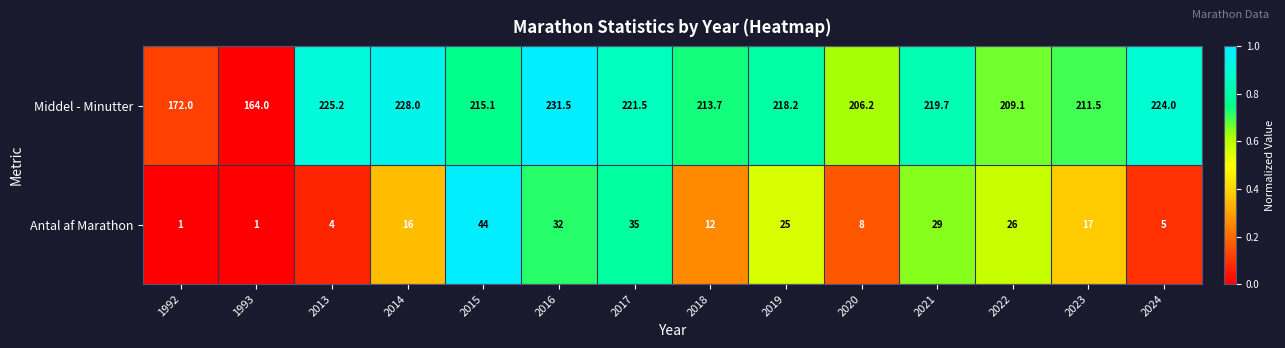

At which category is the sum across all series the highest?

2016